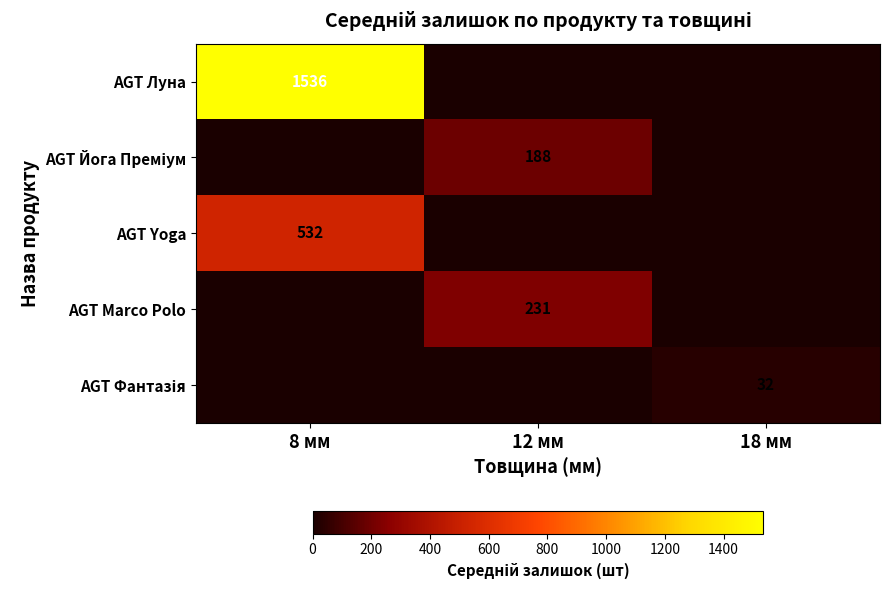

The AGT Marco Polo series shows 350 at 12 мм. True or false?

False